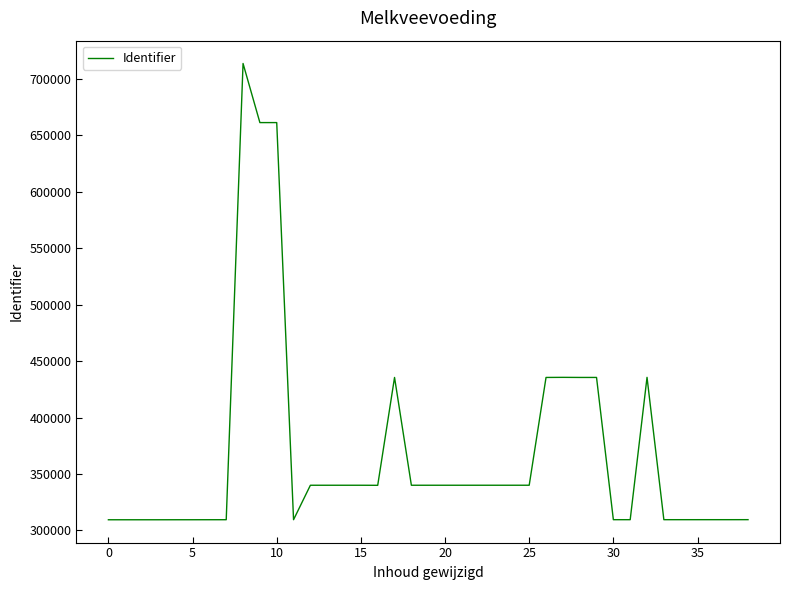

What is the difference between the maximum and minimum values?

404282